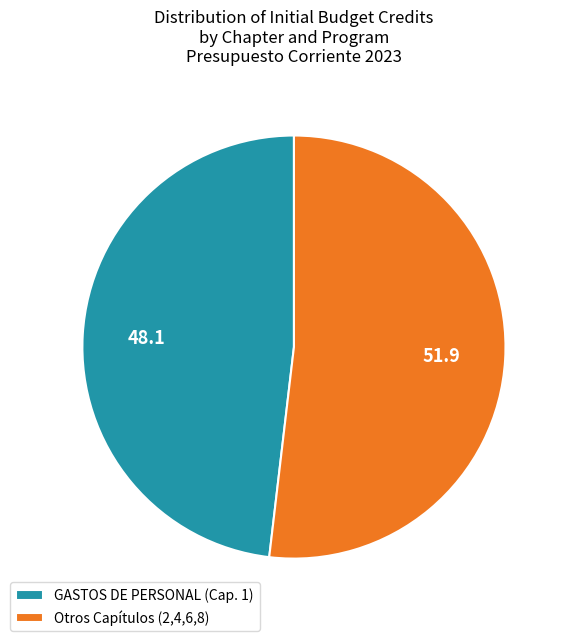

Do GASTOS DE PERSONAL (Cap. 1) and Otros Capítulos (2,4,6,8) together represent more than half of the pie?

Yes